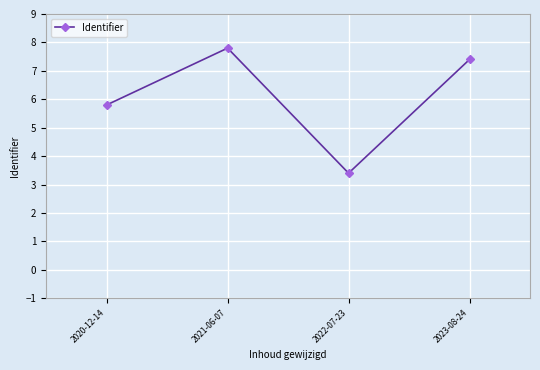

Rank the categories by value from highest to lowest.

2021-06-07, 2023-08-24, 2020-12-14, 2022-07-23